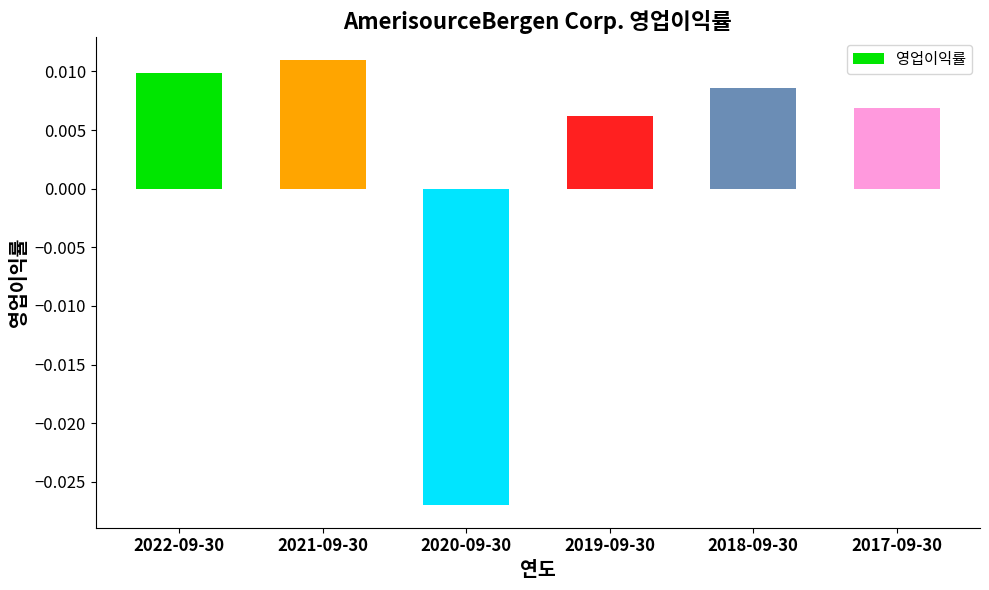

How many values are above zero?

5